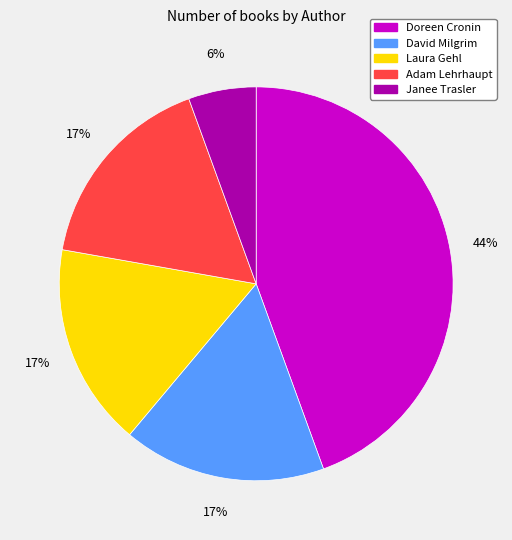

How many segments does this pie chart have?

5